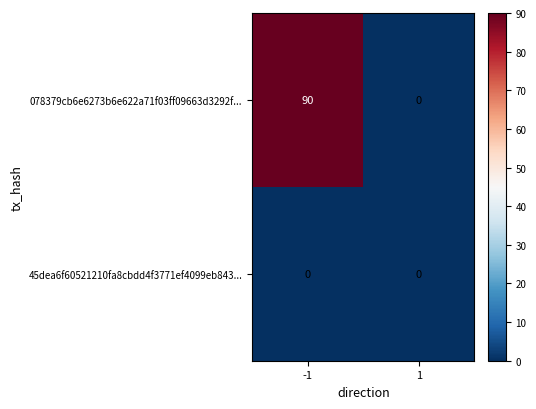

What is the approximate value of 078379cb6e6273b6e622a71f03ff09663d3292f... at -1, to the nearest 5?

90